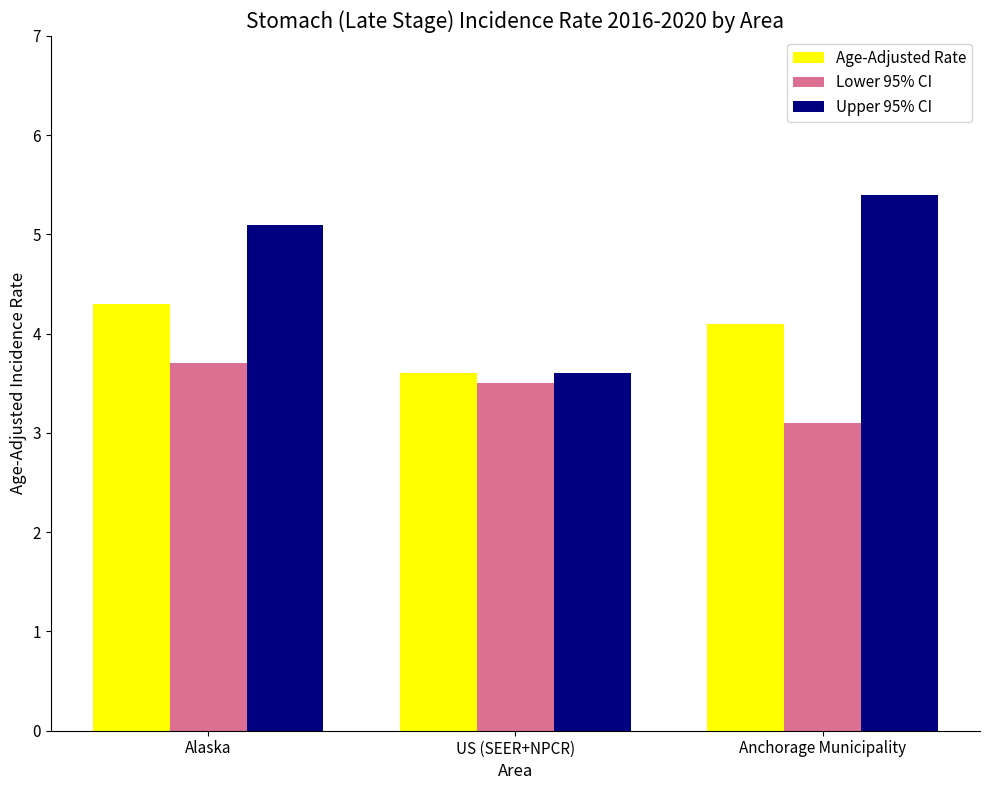

Reading left to right, extract all data points from this chart.

Age-Adjusted Rate: Alaska=4.3	US (SEER+NPCR)=3.6	Anchorage Municipality=4.1
Lower 95% CI: Alaska=3.7	US (SEER+NPCR)=3.5	Anchorage Municipality=3.1
Upper 95% CI: Alaska=5.1	US (SEER+NPCR)=3.6	Anchorage Municipality=5.4